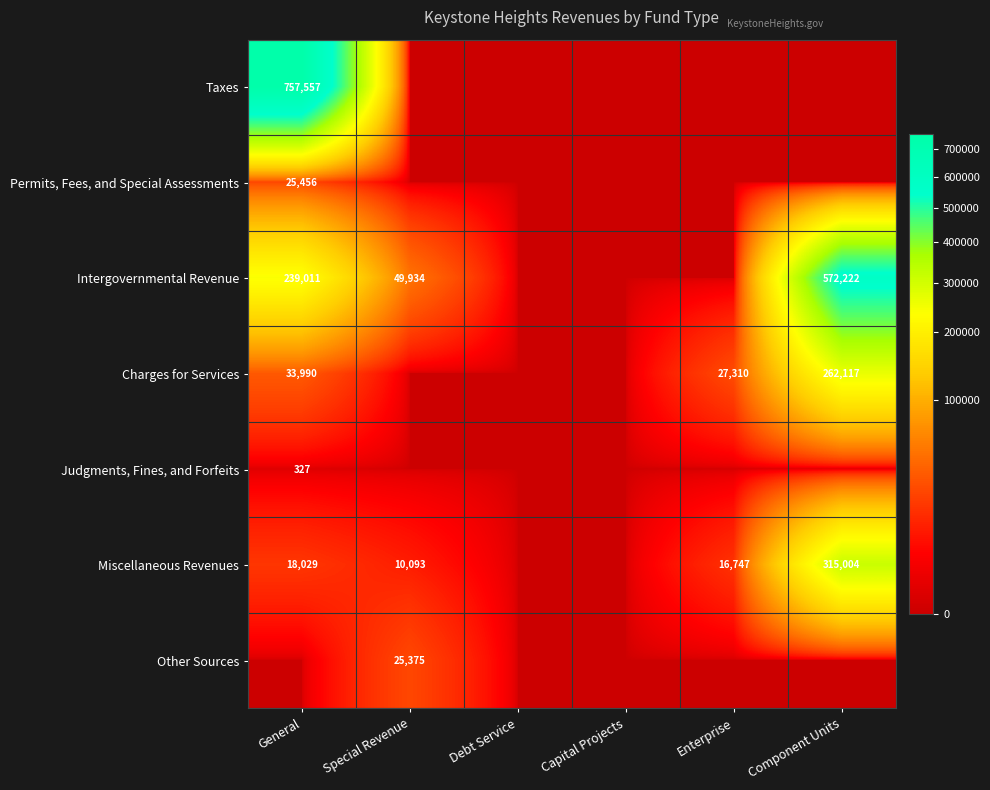

The value of Charges for Services at General is 7096. True or false?

False